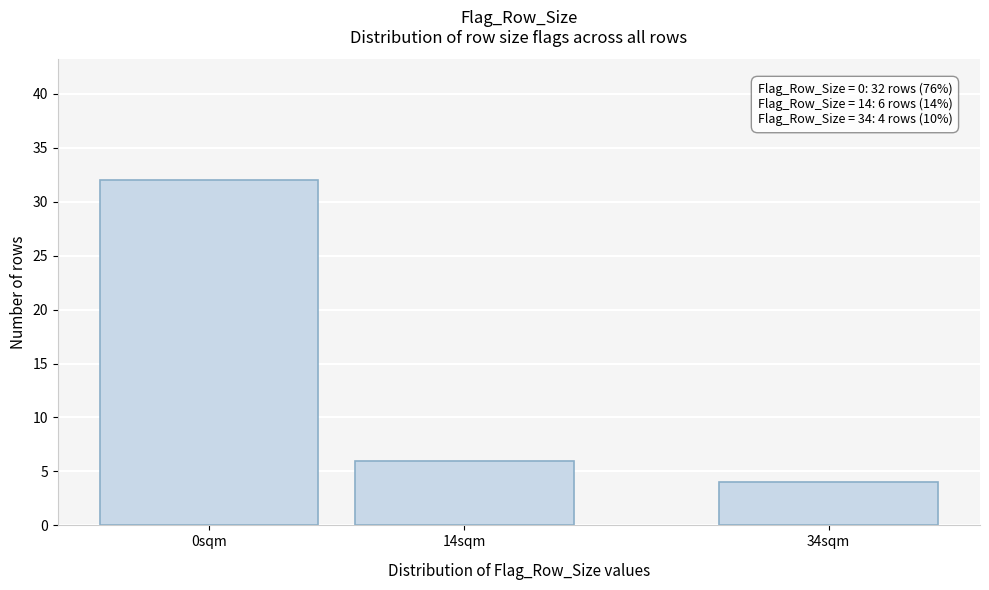

Reading left to right, transcribe all the data shown in this chart.

32	6	4